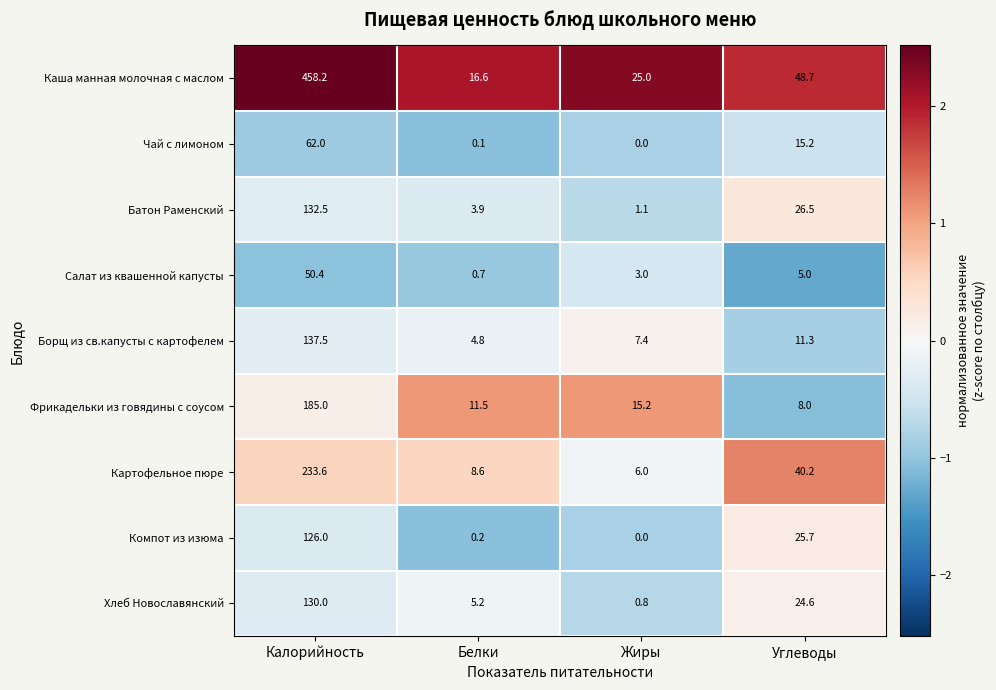

True or false: Фрикадельки из говядины с соусом has a value of 11.5 at Белки.

True